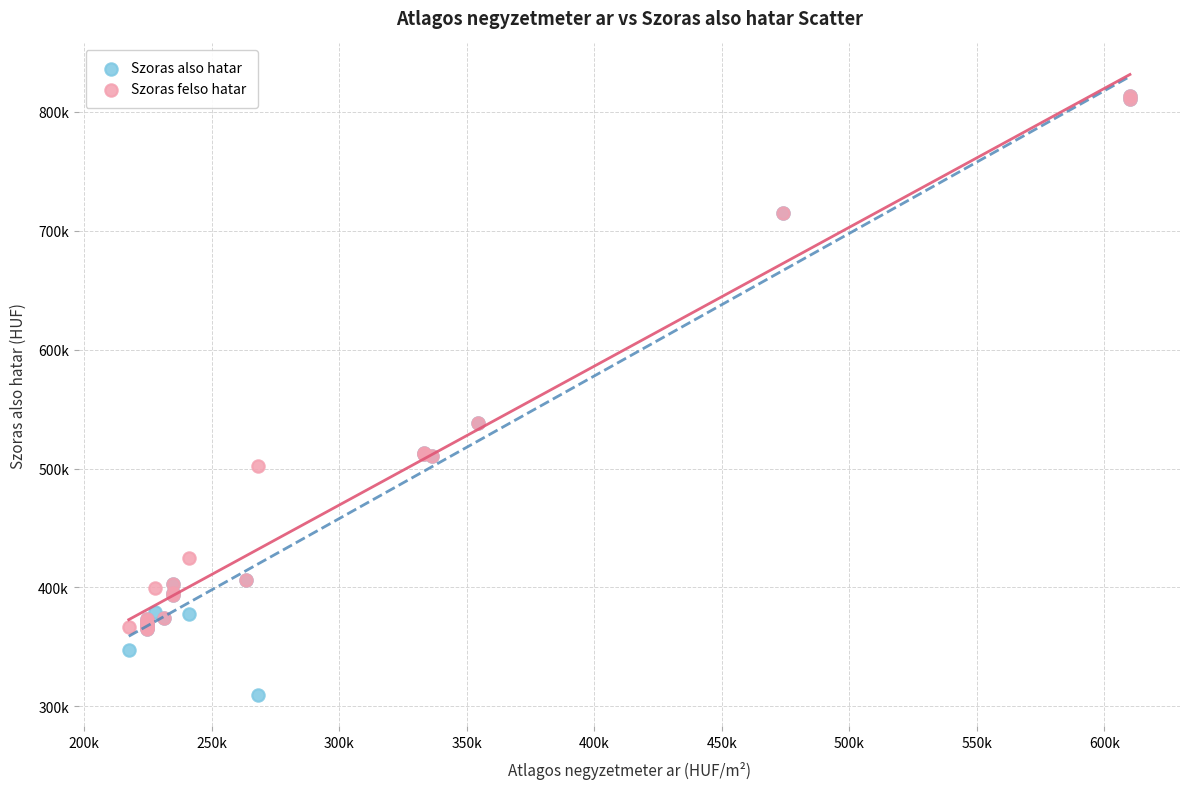

What are all the series names shown in the legend?

Szoras also hatar, Szoras felso hatar